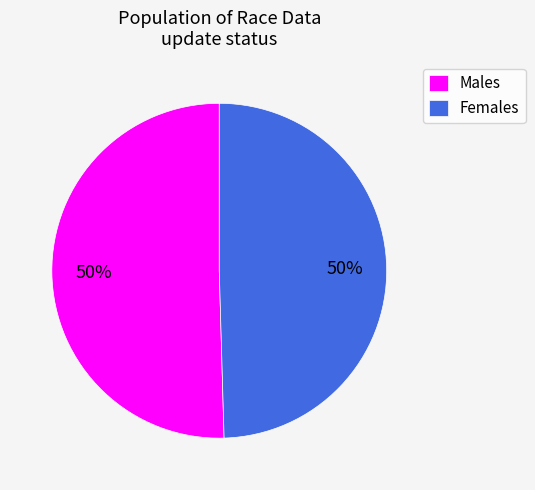

True or false: Males accounts for 43% of the total.

False